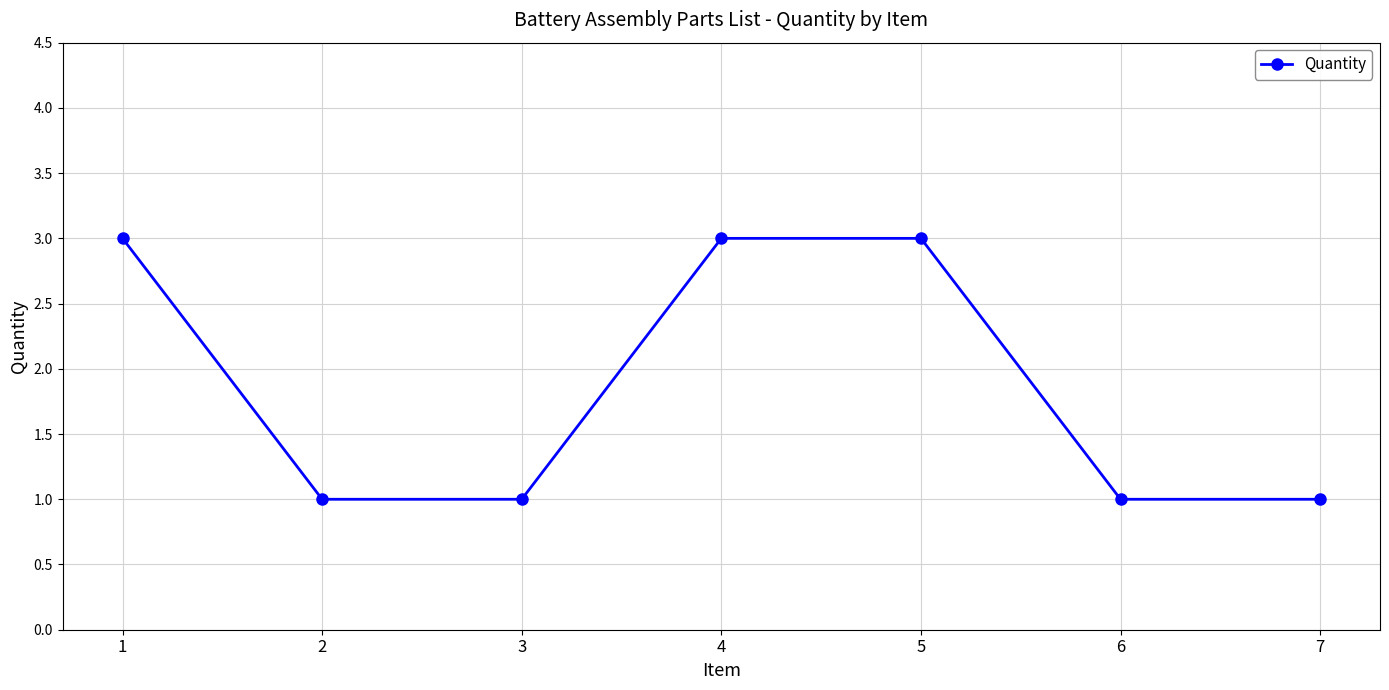

What is the maximum value shown in the chart?

3